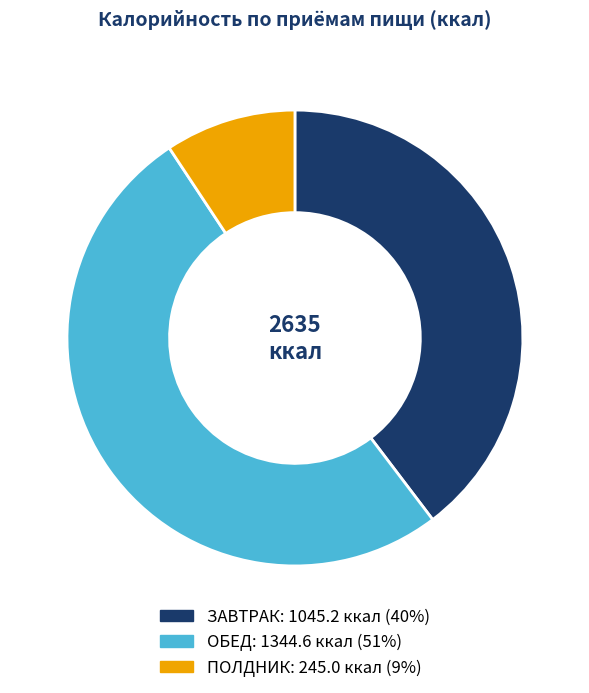

How many slices are in this pie chart?

3